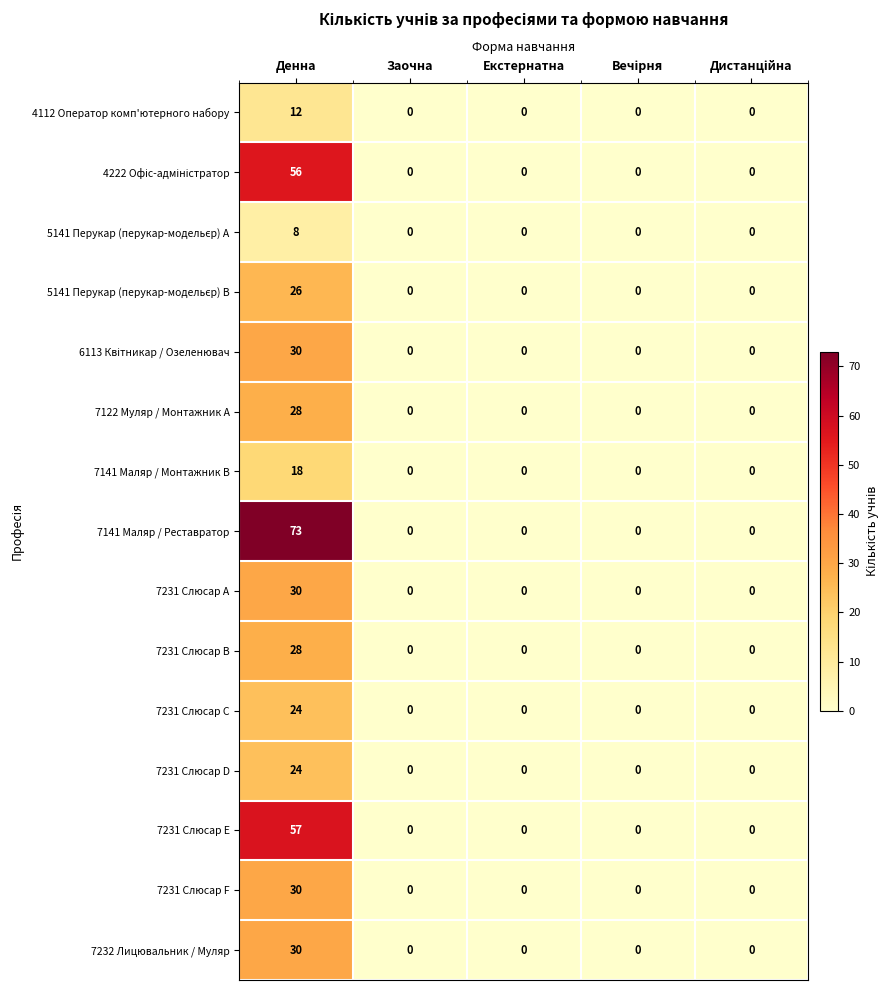

At which category is the sum across all series the highest?

Денна